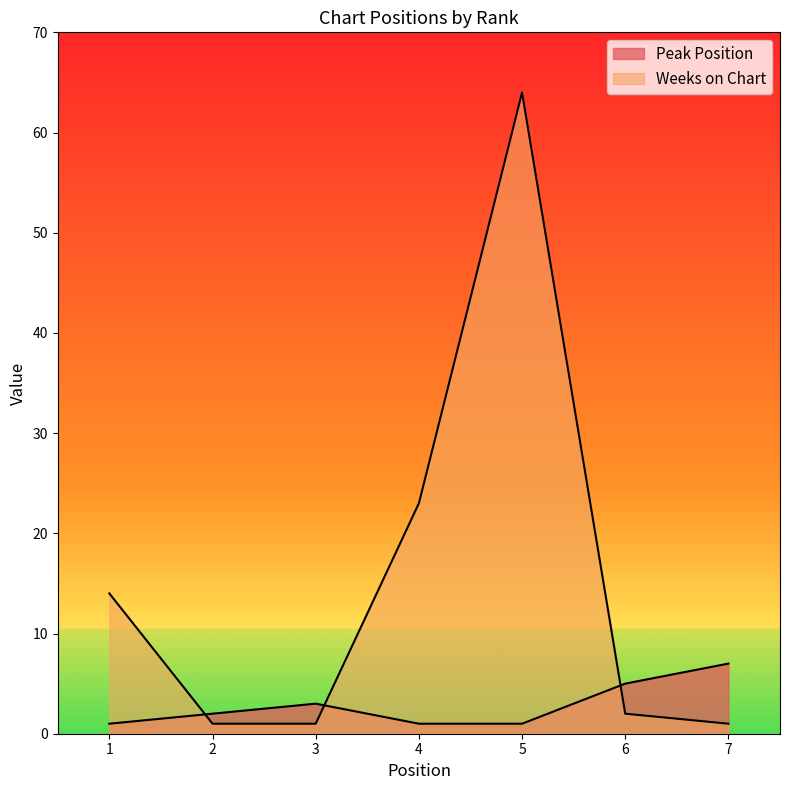

Reading right to left, transcribe all the data shown in this chart.

Peak Position: 7=7	6=5	5=1	4=1	3=3	2=2	1=1
Weeks on Chart: 7=1	6=2	5=64	4=23	3=1	2=1	1=14